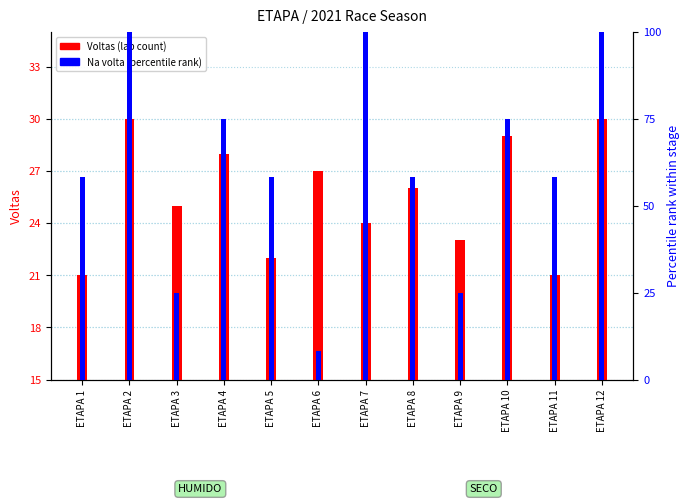

Rank the series by their maximum value, from highest to lowest.

Na volta (percentile), Voltas (count)